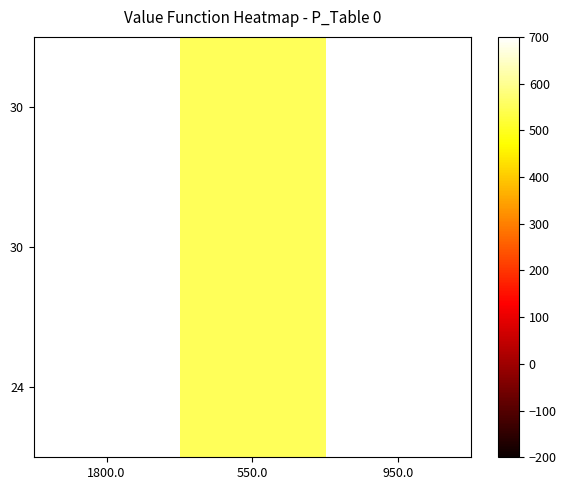

Which label corresponds to the largest value in the chart?

1800.0